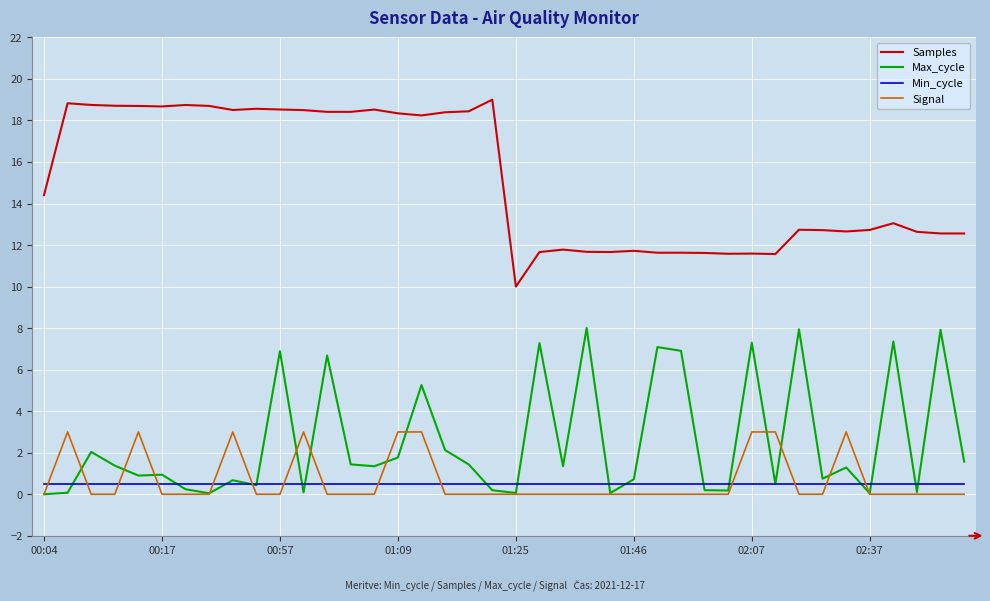

After their last crossing, which series has the higher values: Max_cycle or Signal?

Max_cycle